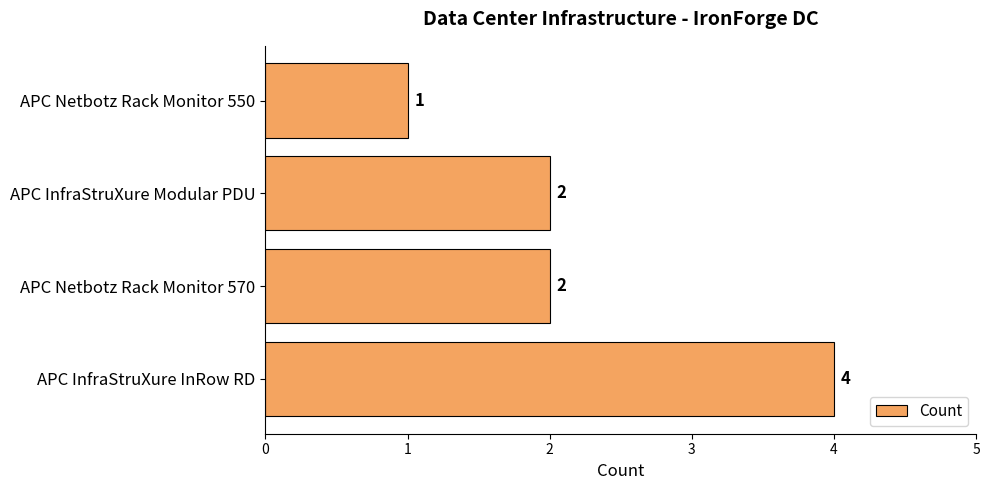

Reading top to bottom, transcribe all the data shown in this chart.

APC Netbotz Rack Monitor 550=1	APC InfraStruXure Modular PDU=2	APC Netbotz Rack Monitor 570=2	APC InfraStruXure InRow RD=4